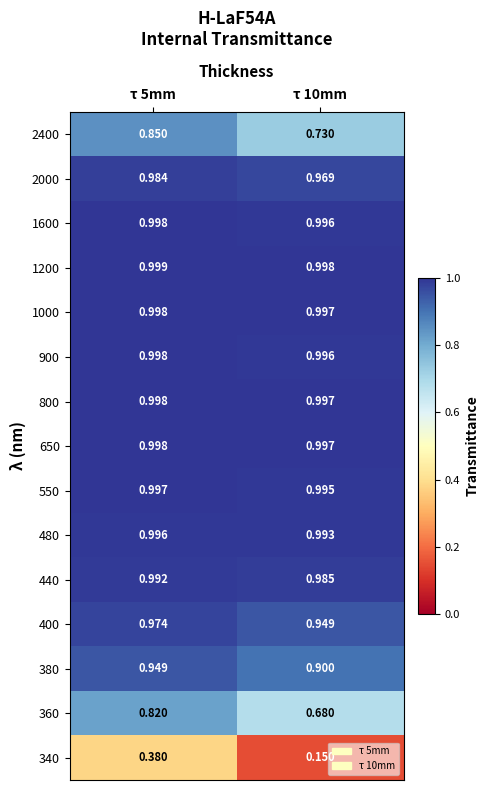

How many data points does each series have?

2